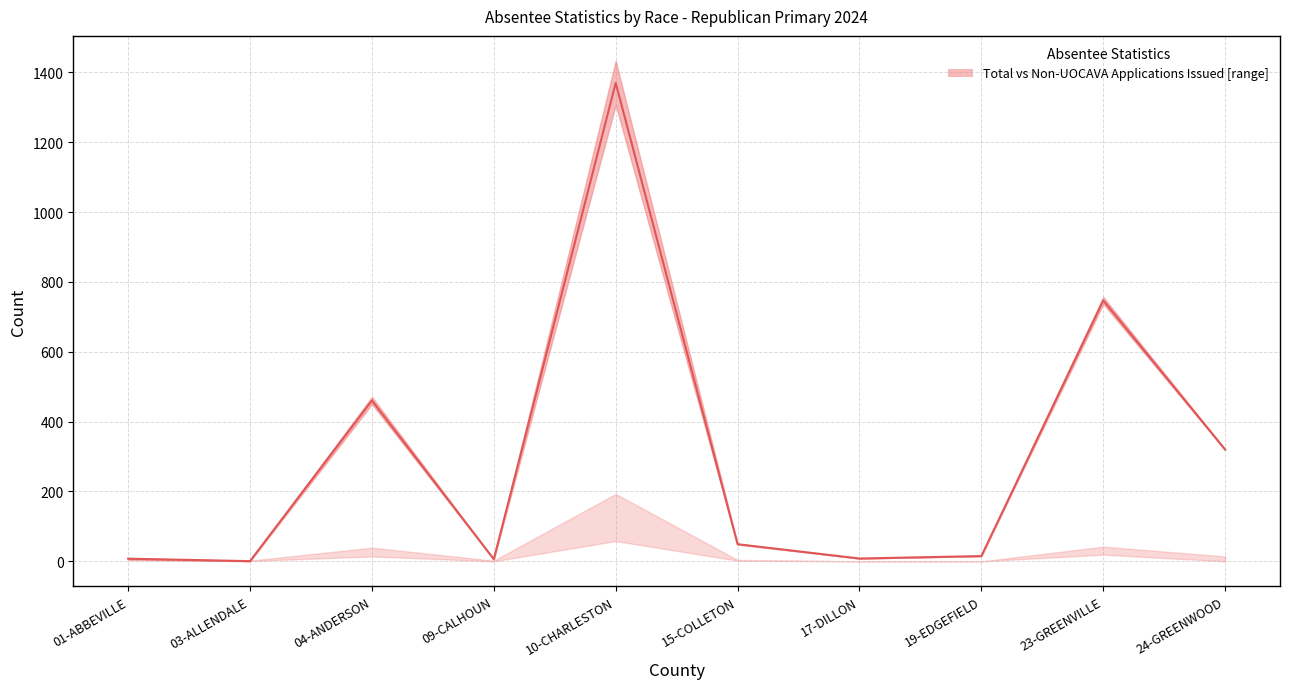

What is the highest value of the UOCAVA Applications Issued series?

126